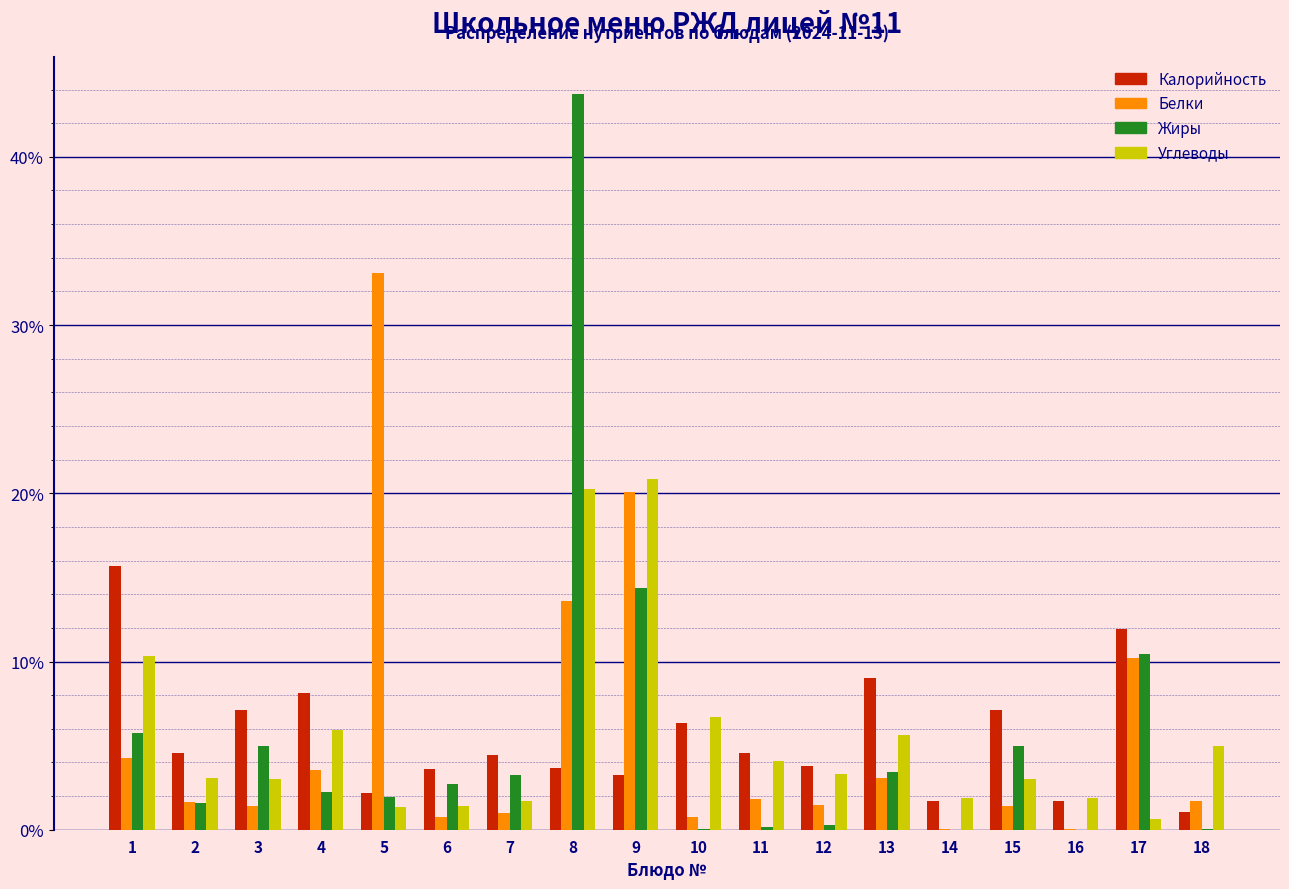

Which series changed the most between 10 and 16?

Углеводы